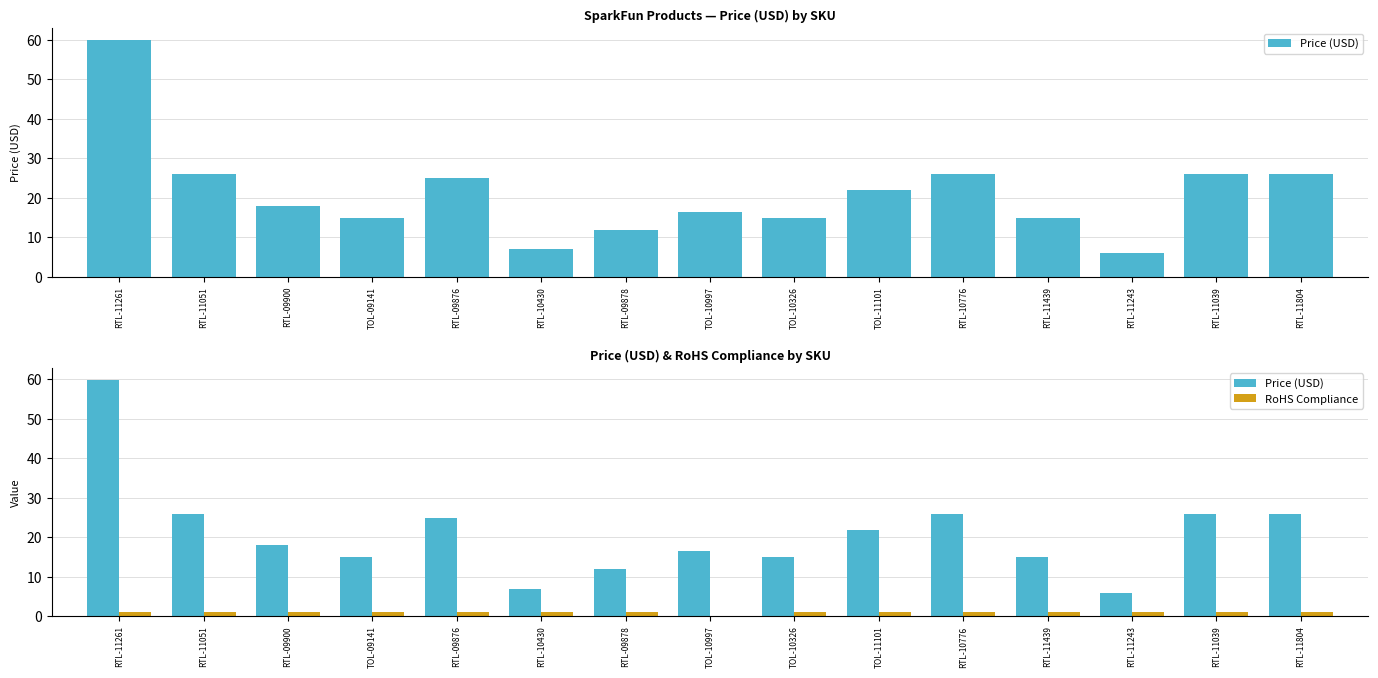

How many values in RoHS Compliance are above zero?

14